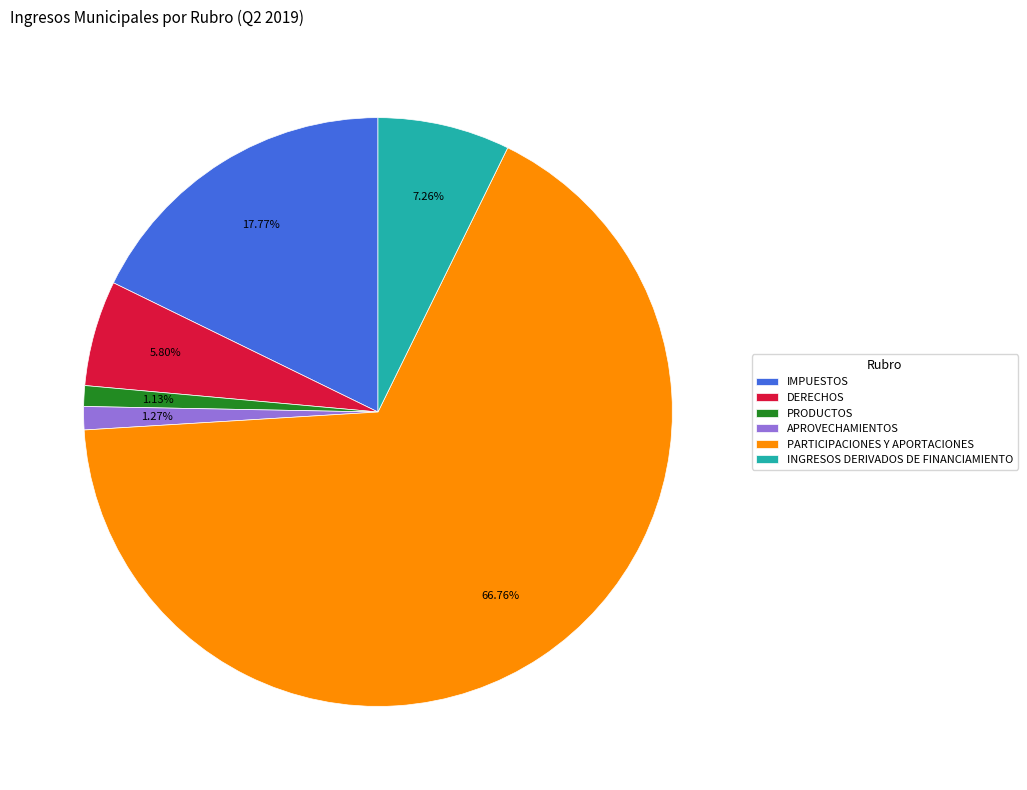

What percentage is the IMPUESTOS slice, to the nearest percent?

18%